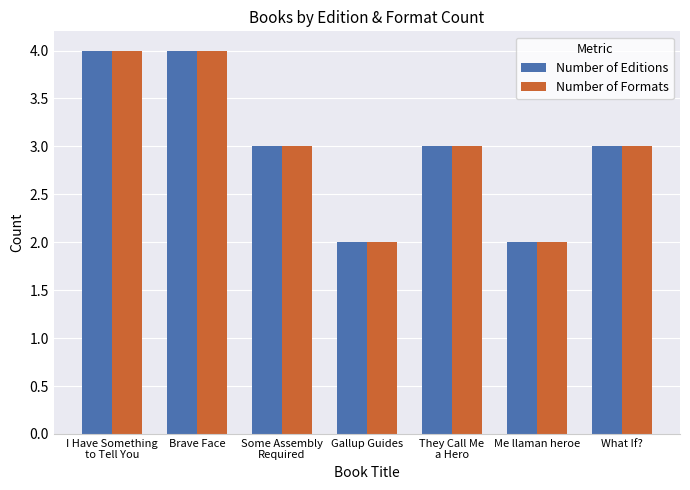

What is the minimum value shown in the chart?

2